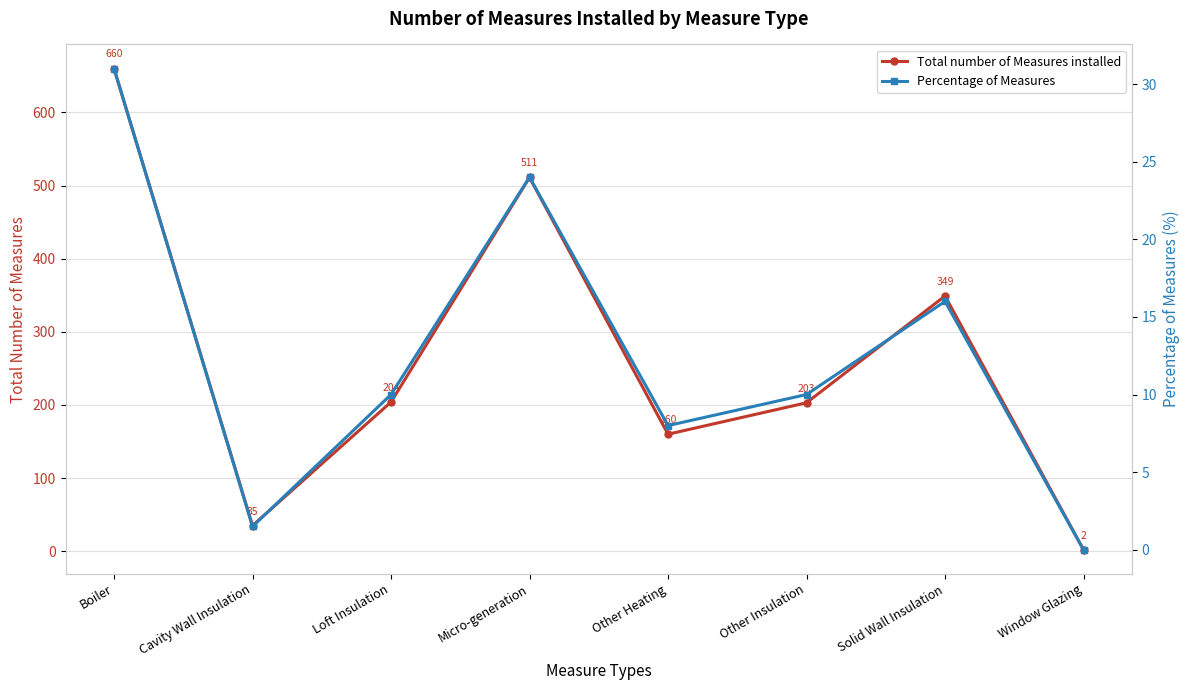

Between Boiler and Solid Wall Insulation, which series saw the biggest shift?

Total number of Measures installed